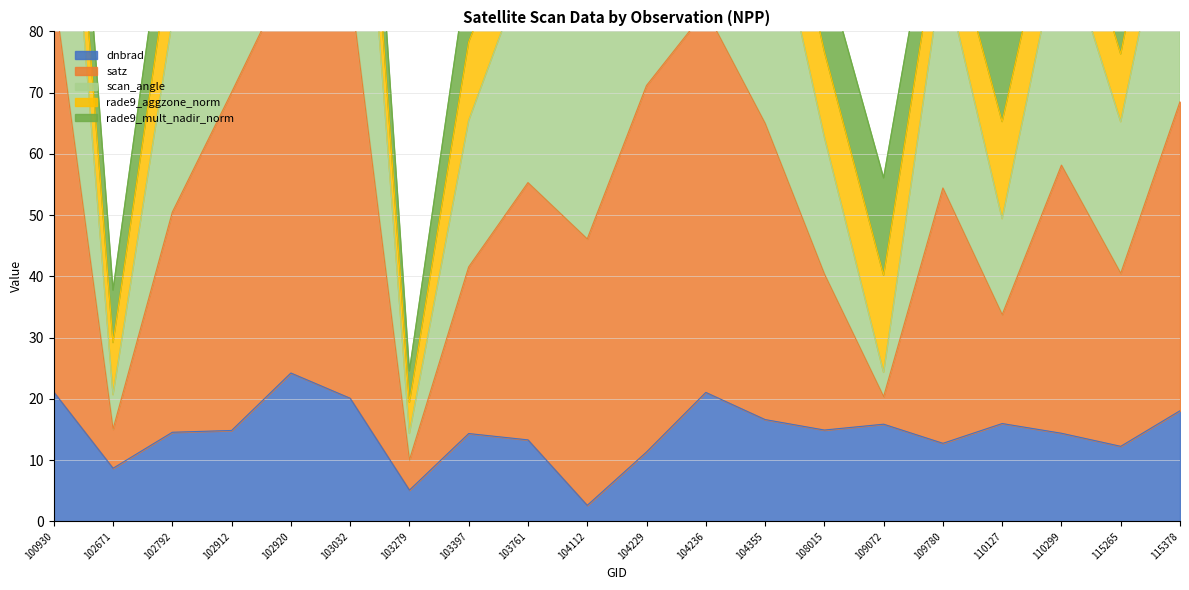

At which category is the sum across all series the highest?

102920